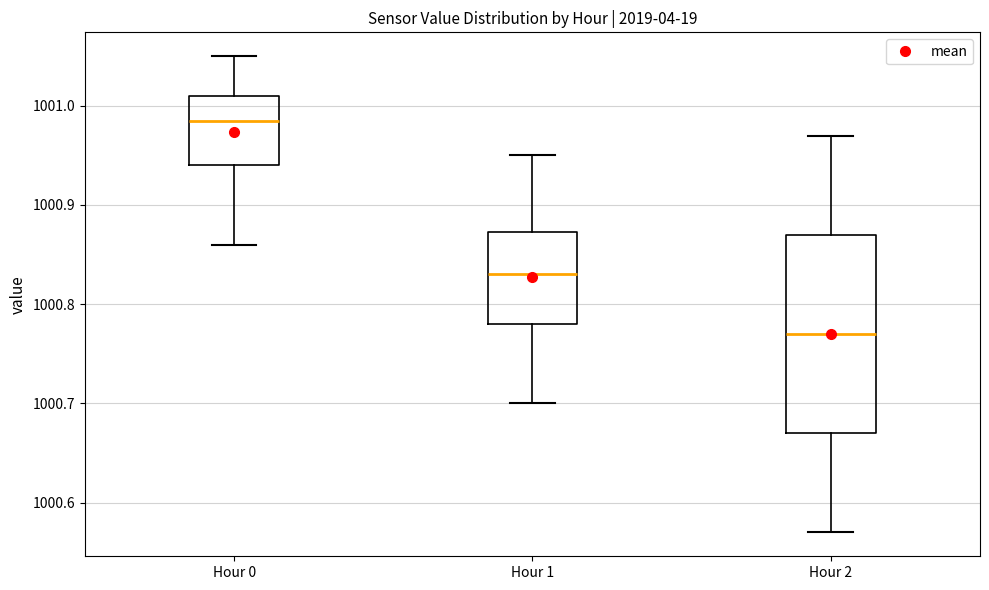

Which box is the tallest, from its lower edge to its upper edge?

Hour 2